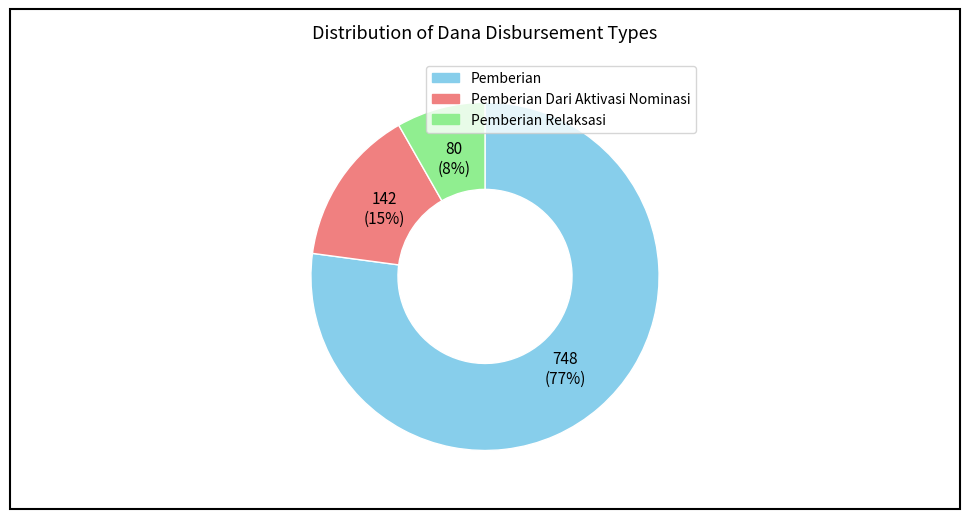

To the nearest percent, what is the difference between the largest and smallest slice percentages?

69%